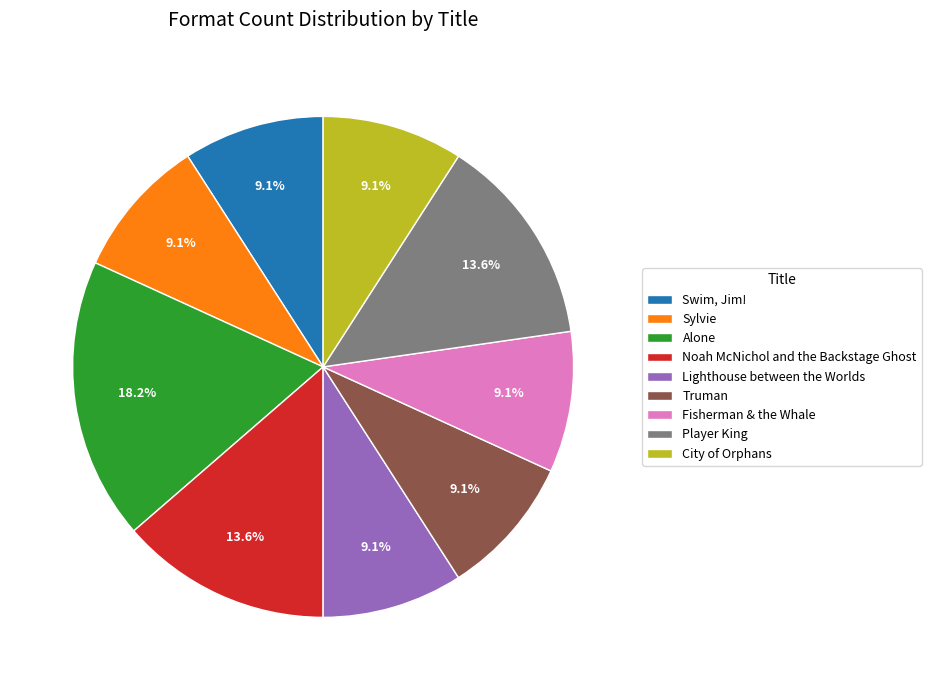

Approximately how many times larger is the value at Lighthouse between the Worlds compared to Fisherman & the Whale?

1.0